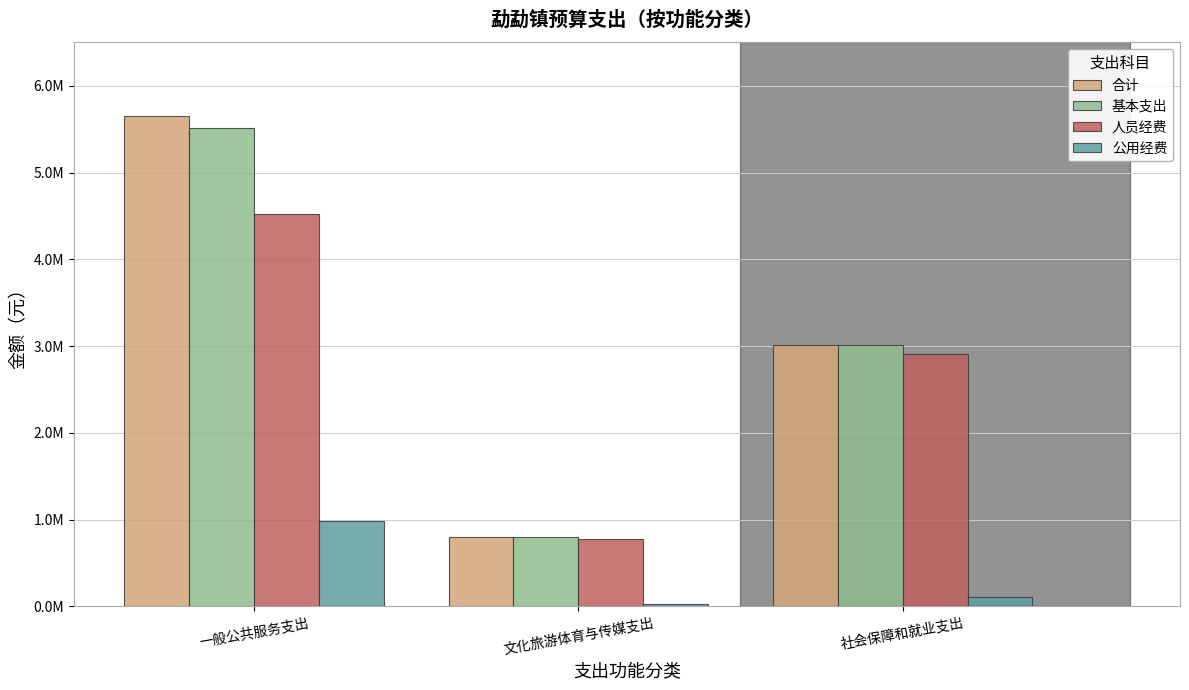

What is the label of the 1st bar from the right?

社会保障和就业支出